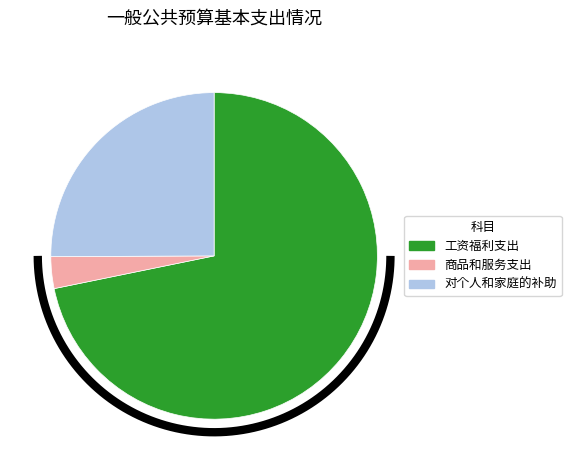

Which category has the biggest portion of the pie?

工资福利支出